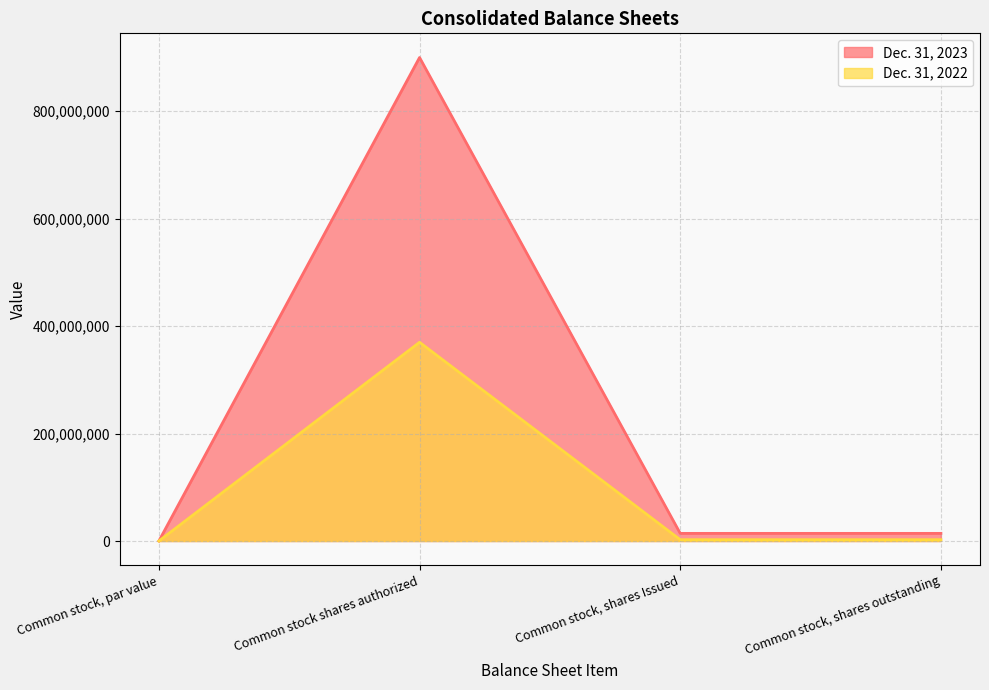

What are all the series names shown in the legend?

Dec. 31, 2023, Dec. 31, 2022